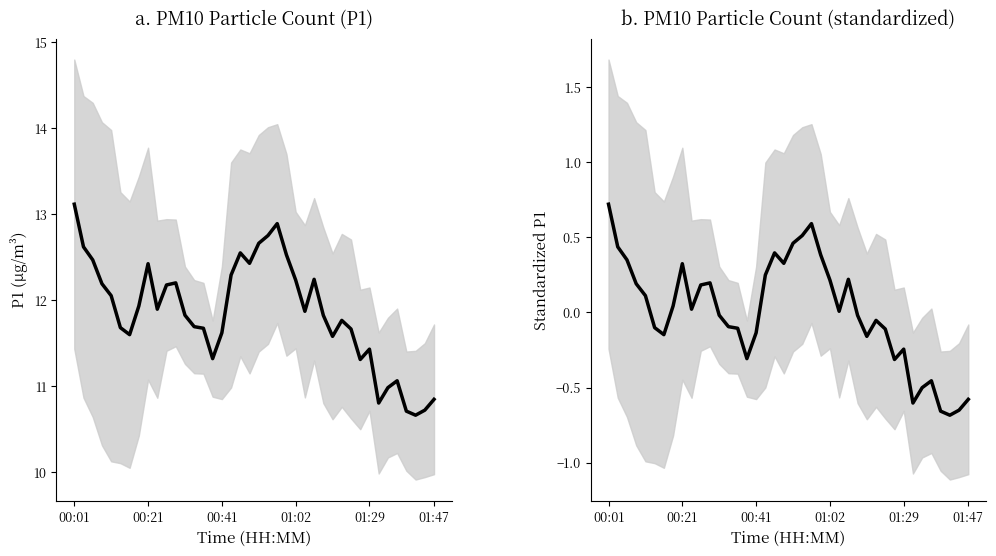

Between 31 and 17, which is larger?

17